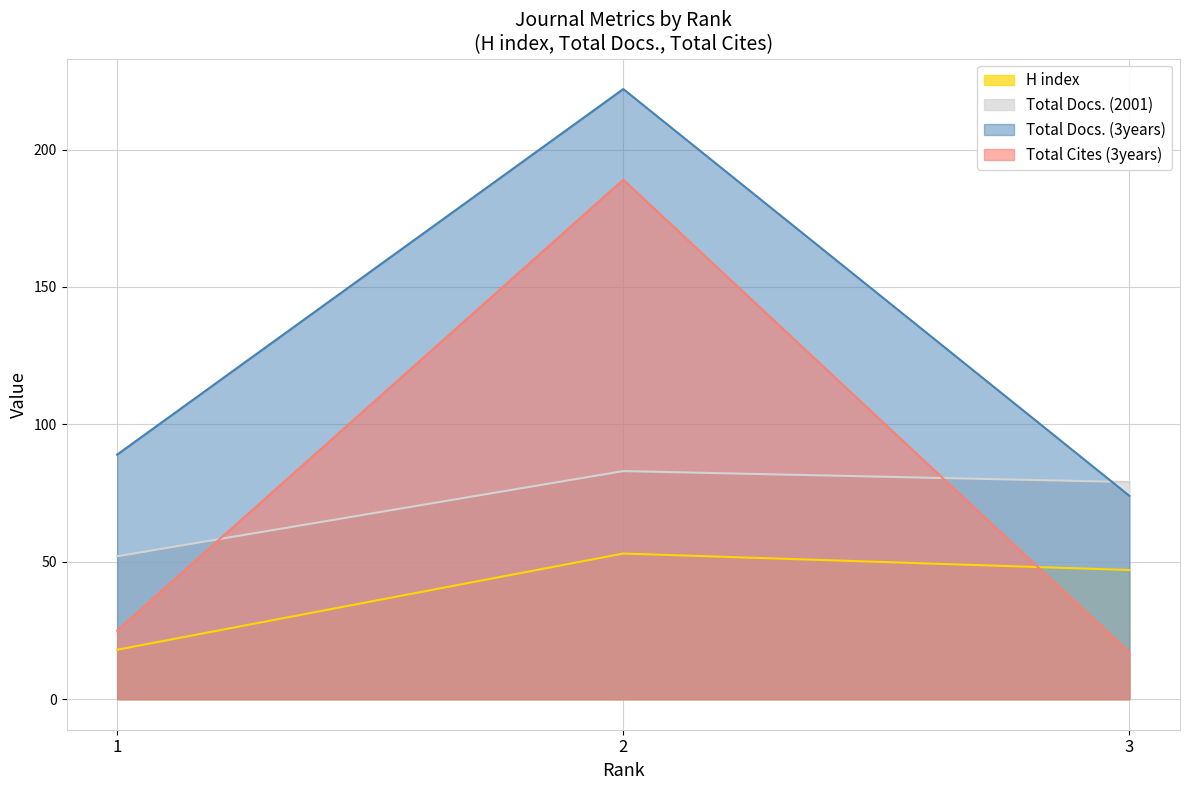

The H index series shows 90 at 2. True or false?

False